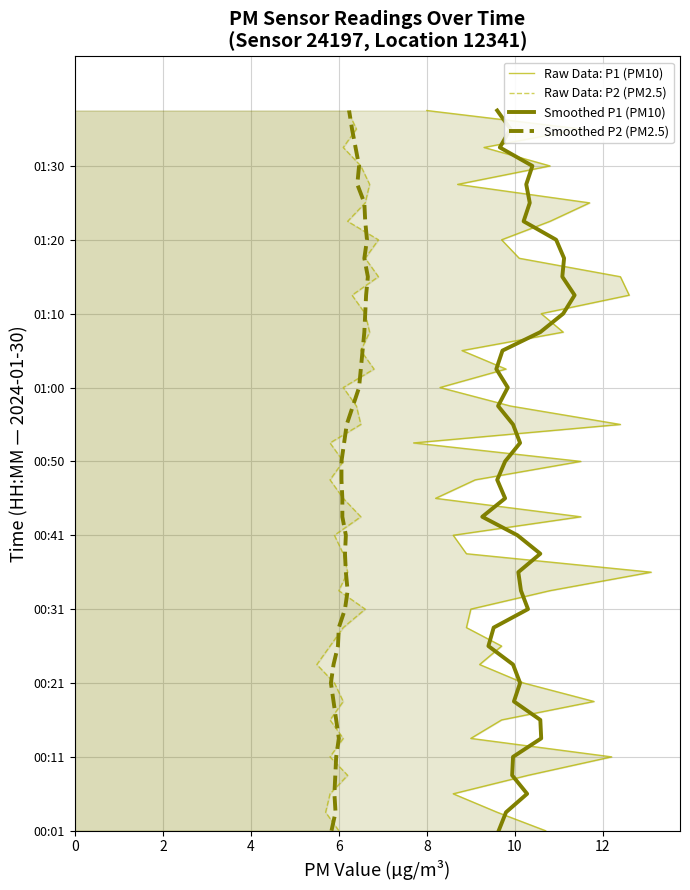

Which series has the largest total across all categories?

Raw Data: P1 (PM10)